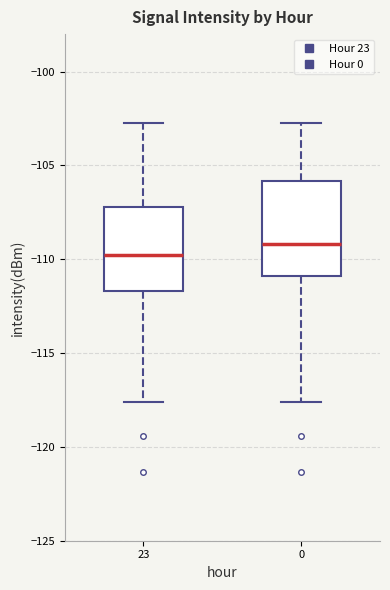

Which box has the highest median line?

0